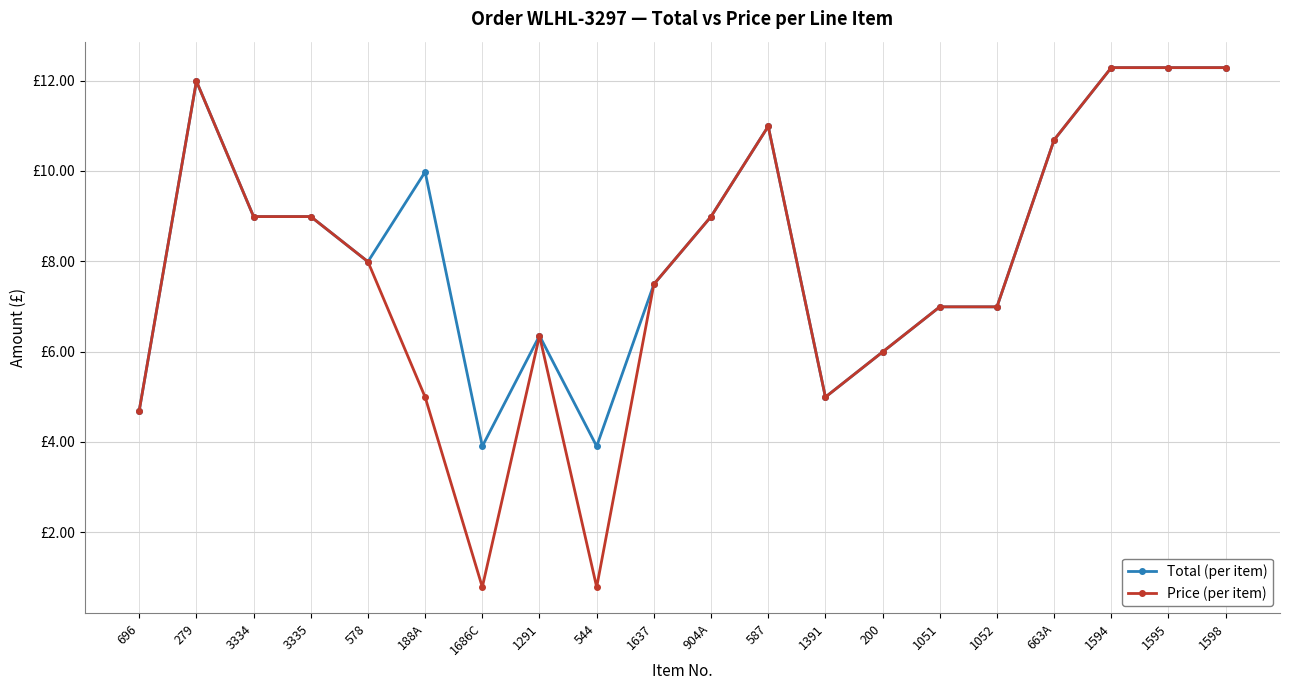

What is the label of the 8th point from the right?

1391